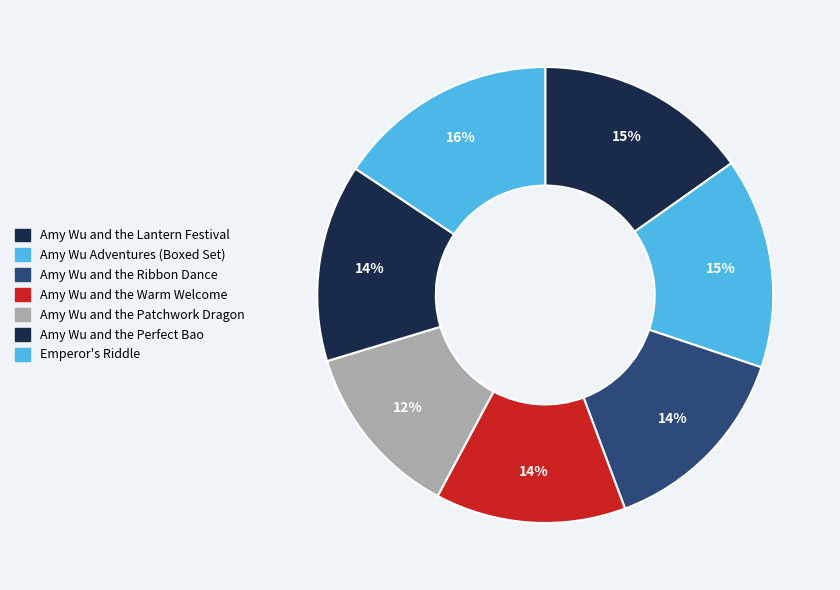

Approximately how many times larger is the value at Emperor's Riddle compared to Amy Wu and the Ribbon Dance?

1.1